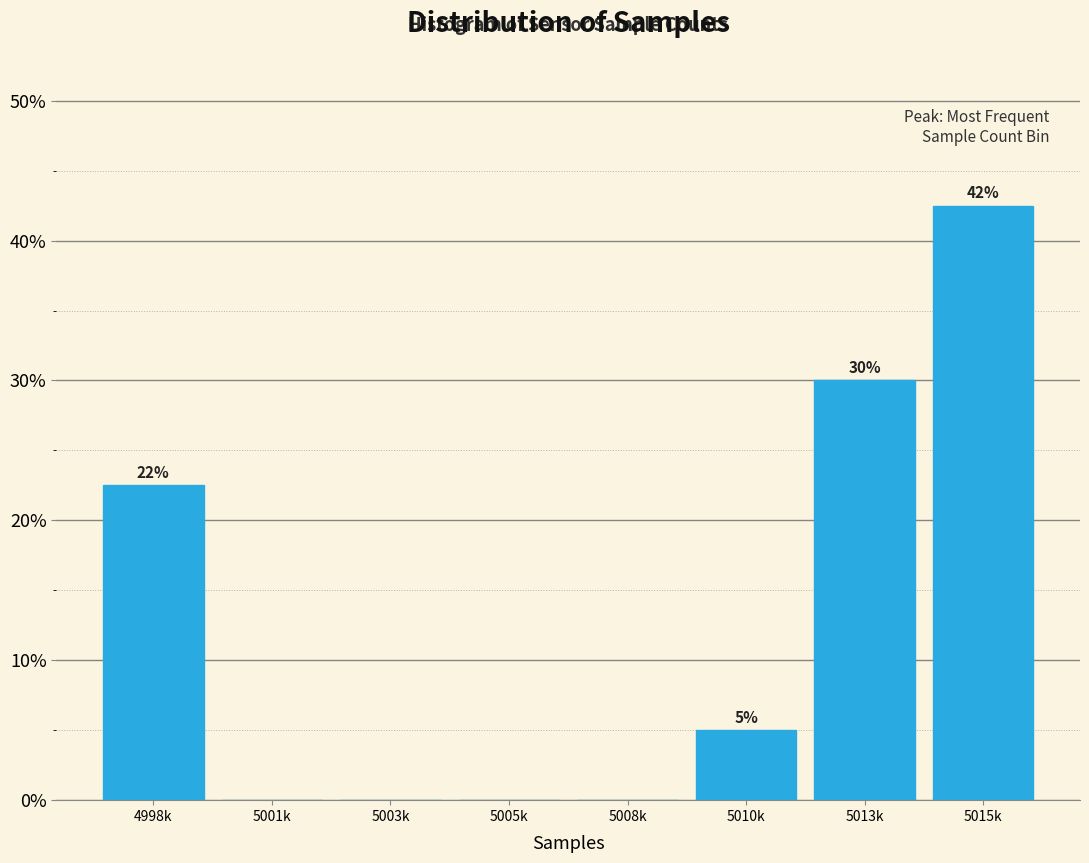

The value at 5010k is 5.0. True or false?

True